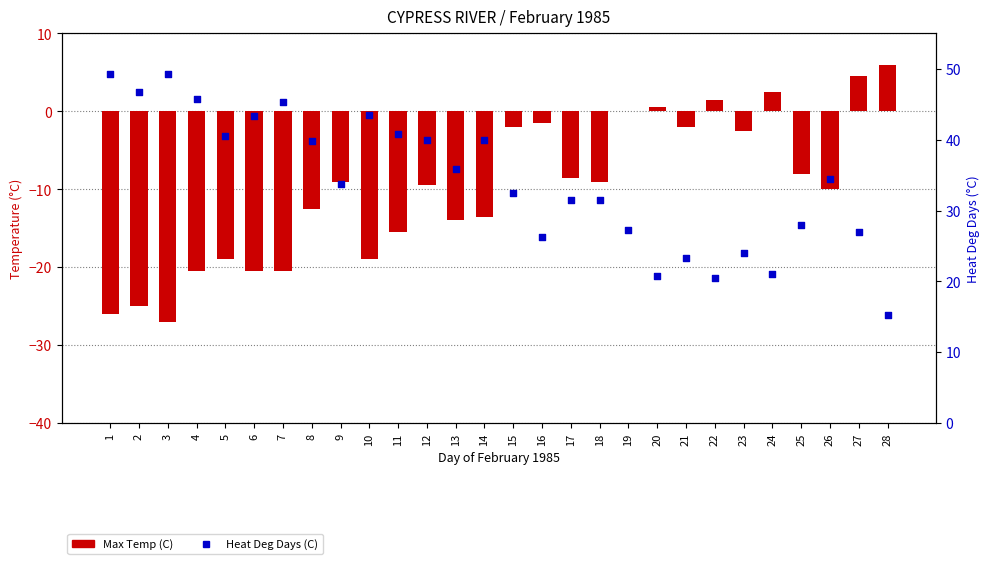

Which series reaches the maximum Y coordinate?

Heat Deg Days (C)